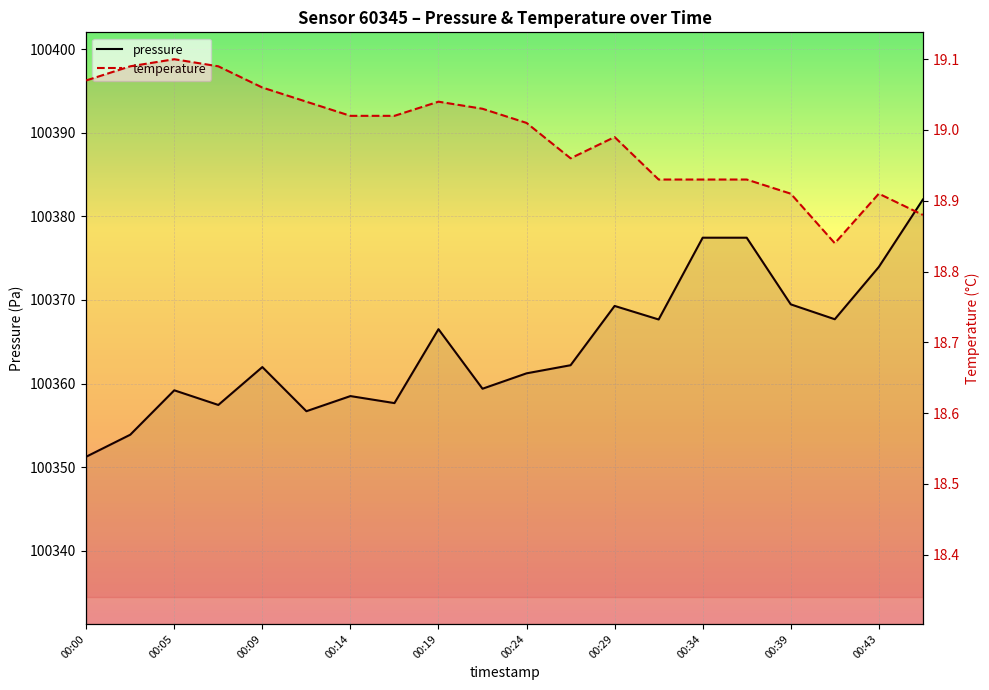

Reading left to right, list all the values displayed in this chart.

pressure: 100351.2	100353.9	100359.2	100357.4	100362.0	100356.7	100358.5	100357.7	100366.5	100359.4	100361.2	100362.2	100369.3	100367.7	100377.4	100377.4	100369.5	100367.7	100373.9	100382.0
temperature: 19.1	19.1	19.1	19.1	19.1	19.0	19.0	19.0	19.0	19.0	19.0	19.0	19.0	18.9	18.9	18.9	18.9	18.8	18.9	18.9